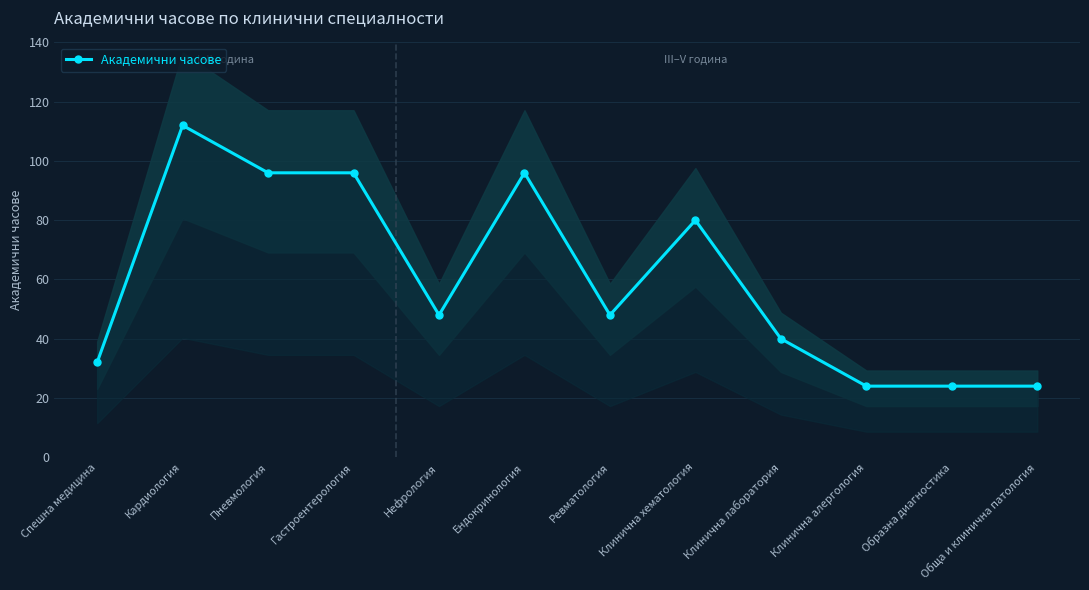

What is the maximum value shown in the chart?

112